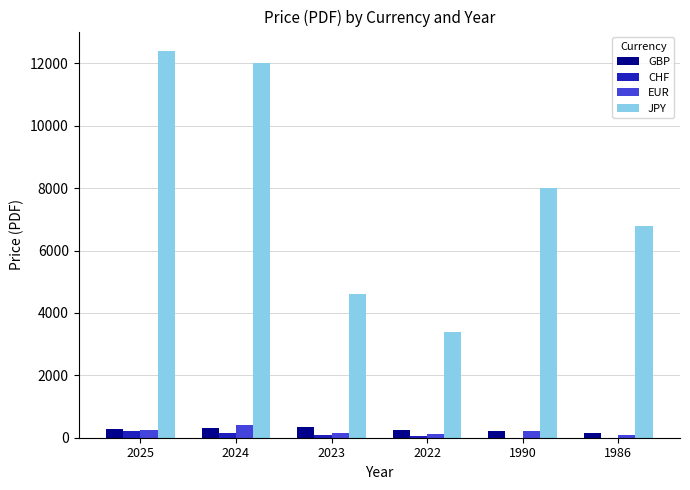

Are the bars horizontal?

No